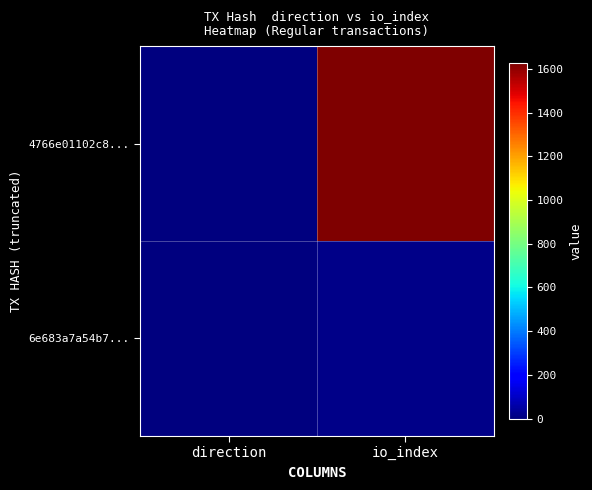

Rank the series at io_index from lowest to highest value.

6e683a7a54b7..., 4766e01102c8...